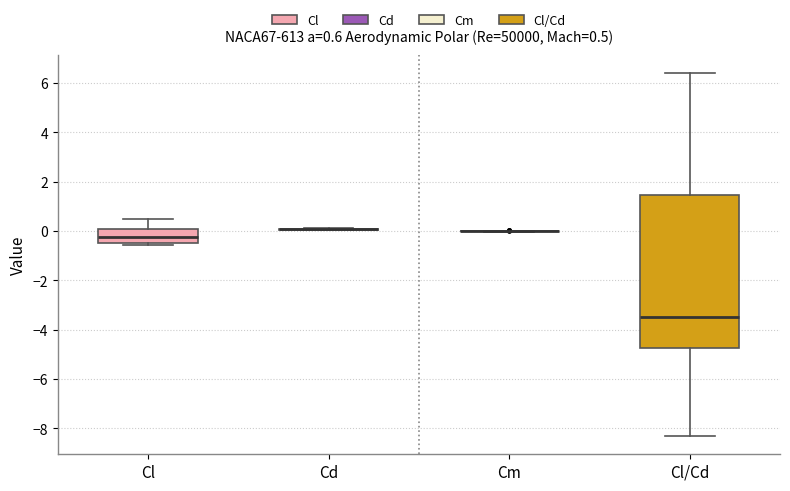

Which box is the tallest, from its lower edge to its upper edge?

Cl/Cd